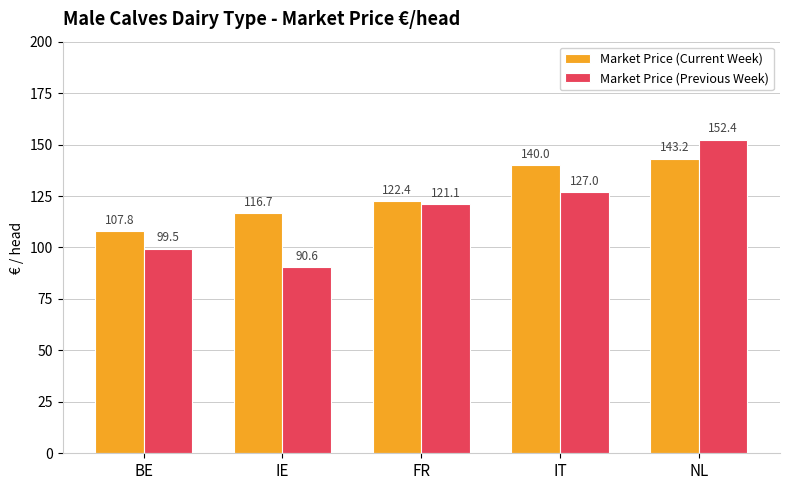

Rank the categories by Market Price (Previous Week) value from lowest to highest.

IE, BE, FR, IT, NL